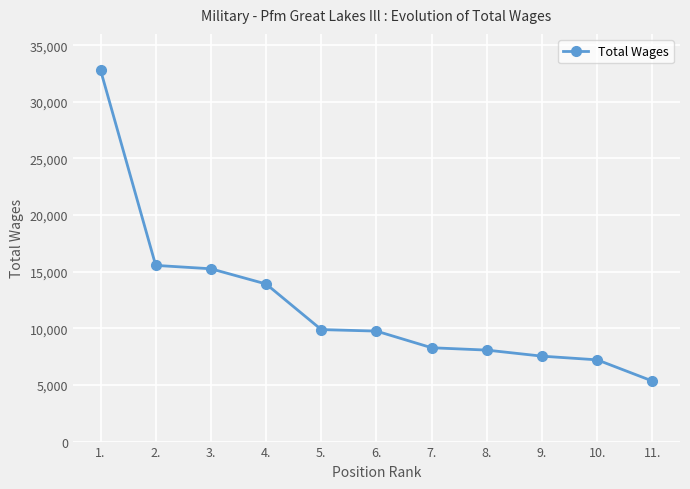

Is this an area chart (filled region under the line)?

No